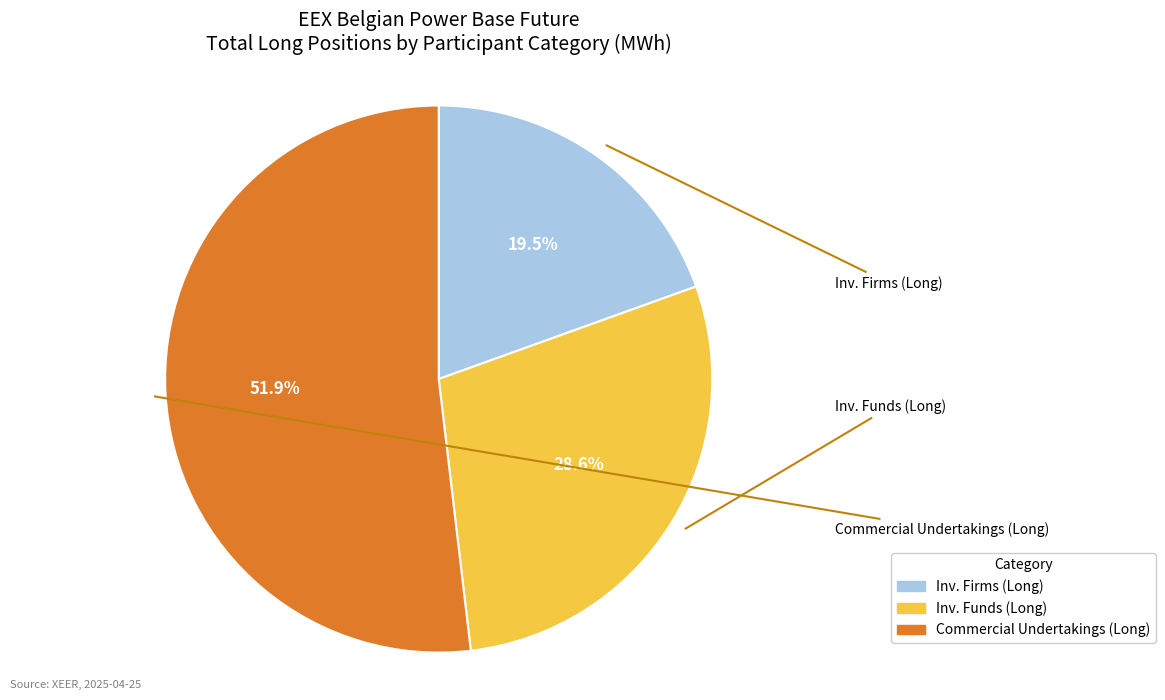

Is there a majority slice in this chart?

Yes